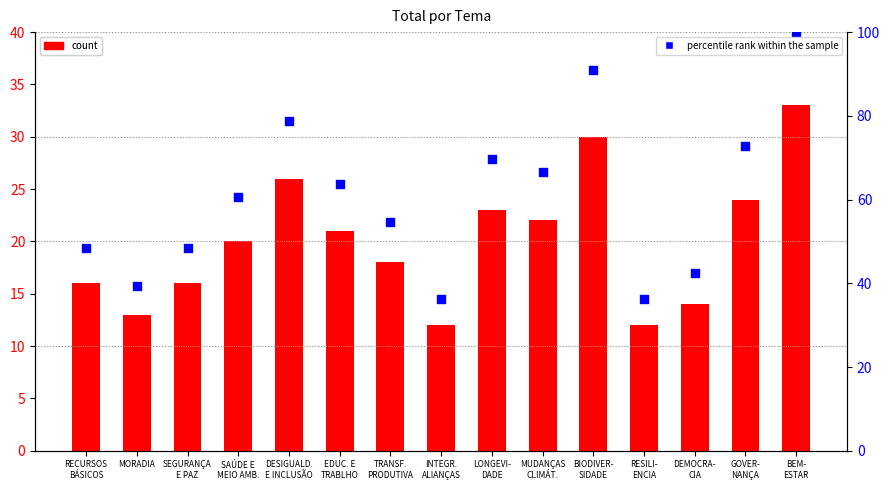

Which series has the largest total across all categories?

percentile rank within the sample